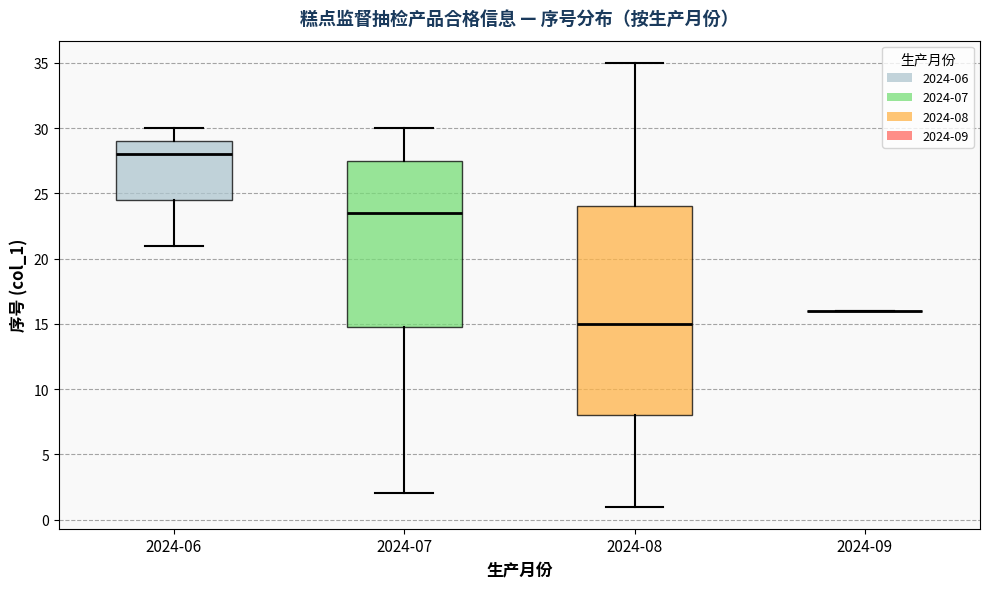

Reading left to right, read every box against the y-axis: the position of its median line, the range the box covers, and the ends of its whiskers. The values are not printed on the chart, so give them approximately, as read against the axis.

2024-06: median 28.0, box 24.5 to 29.0, whiskers 21.0 to 30.0
2024-07: median 23.5, box 15.0 to 27.5, whiskers 2.0 to 30.0
2024-08: median 15.0, box 8.0 to 24.0, whiskers 1.0 to 35.0
2024-09: box collapsed to a line at 16.0, whiskers 16.0 to 16.0